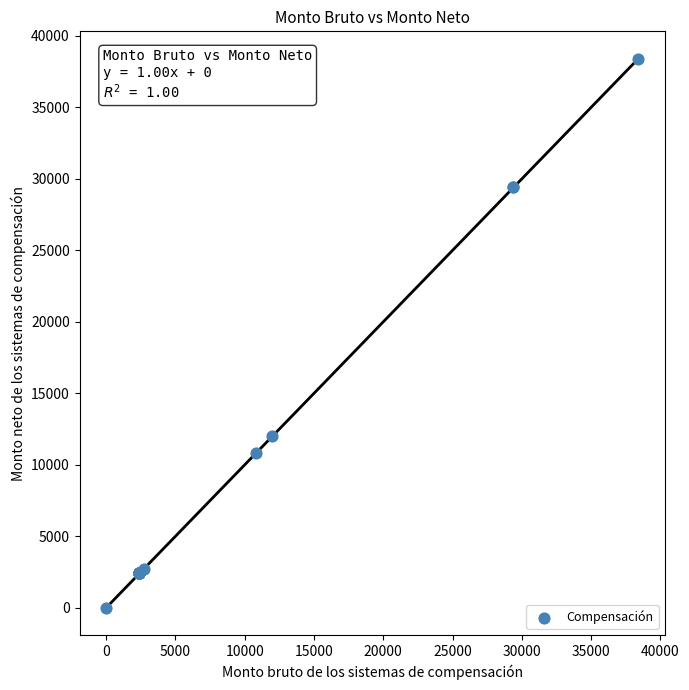

What Y value in the scatter plot is closest to 19200?

12000